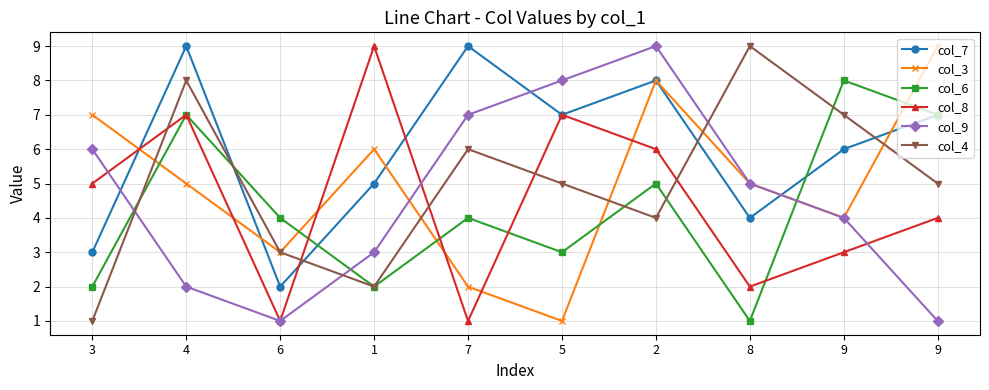

How many series are shown in this chart?

6